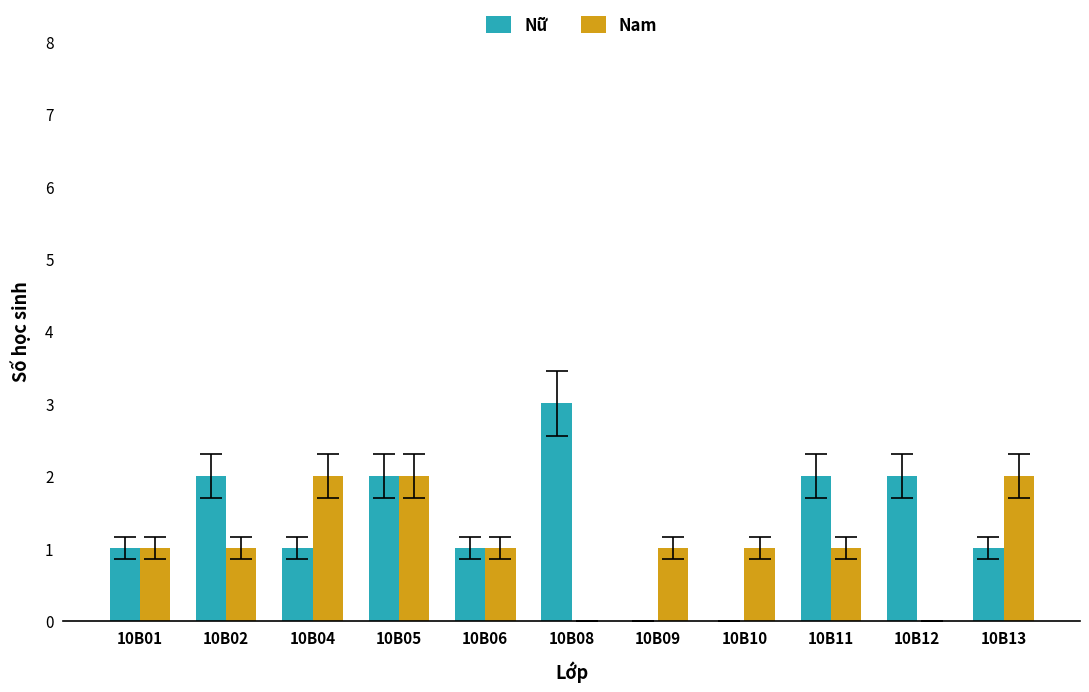

What is the maximum value for Nữ?

3